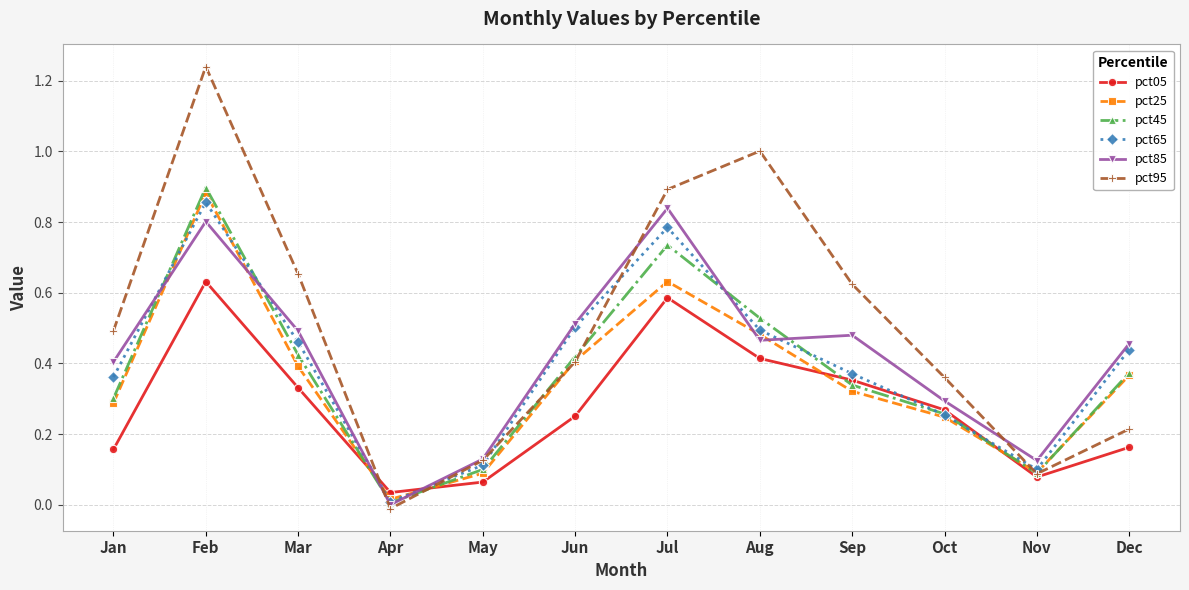

Where is the first local minimum for pct95?

Apr